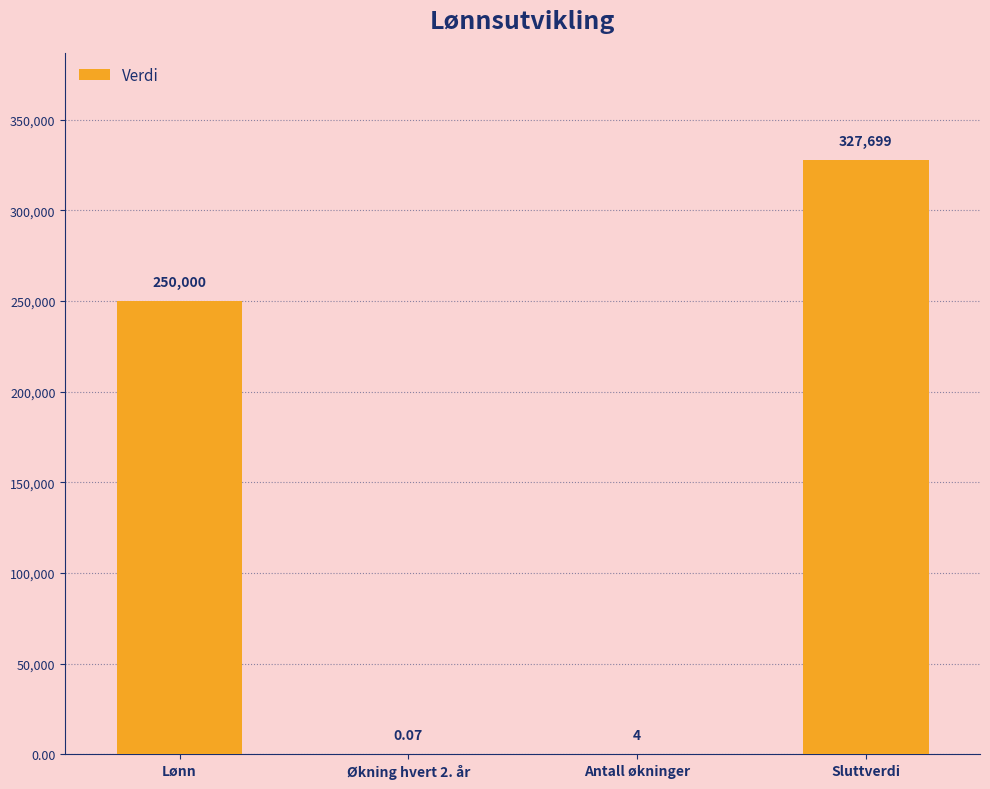

Which has a higher value, Sluttverdi or Lønn?

Sluttverdi